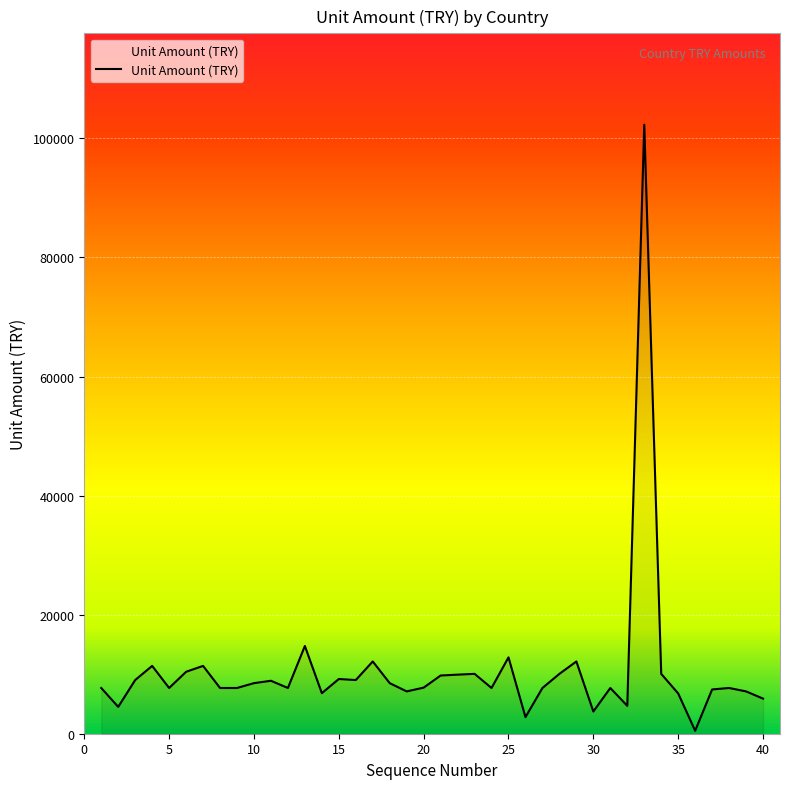

Does the chart display data point markers on the line(s)?

No